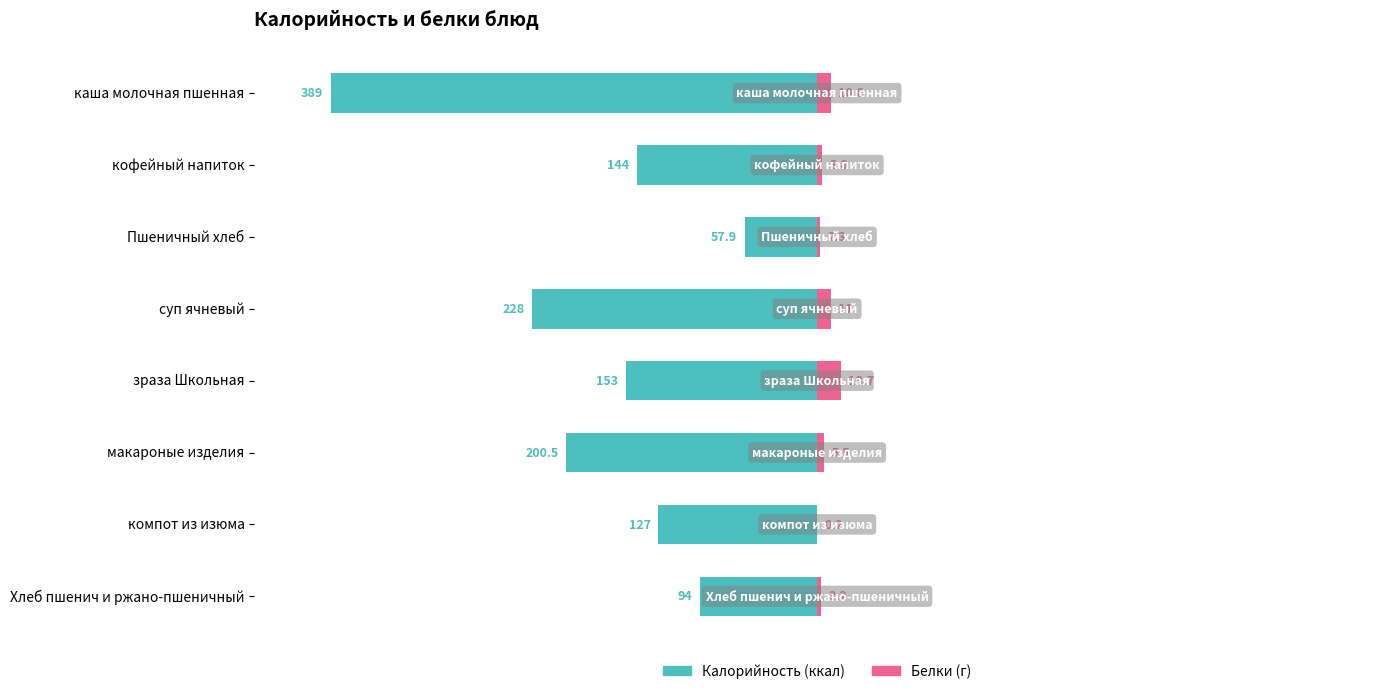

How many data points in Калорийность are less than -144?

4